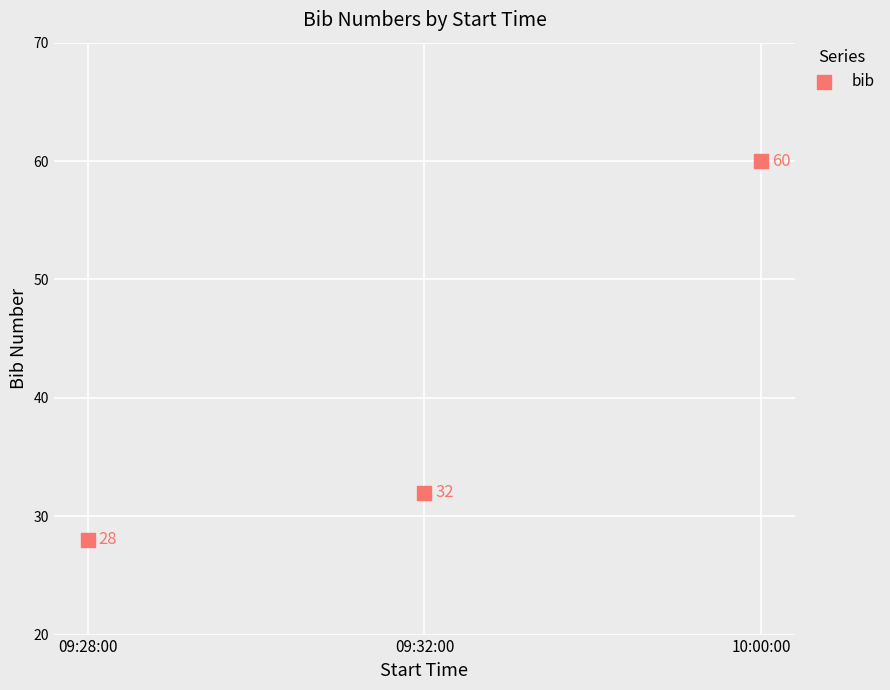

What is the range of Y values (max minus min)?

32